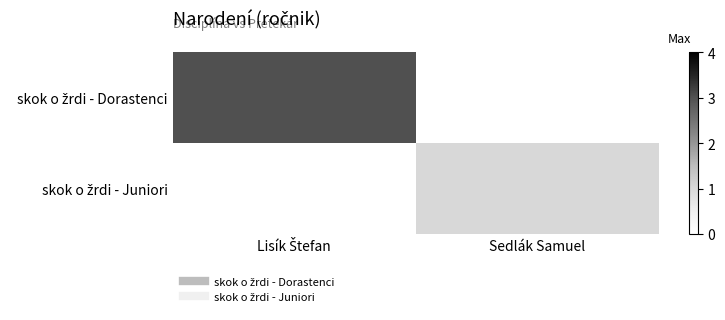

Between Lisík Štefan and Sedlák Samuel, which is larger?

Lisík Štefan